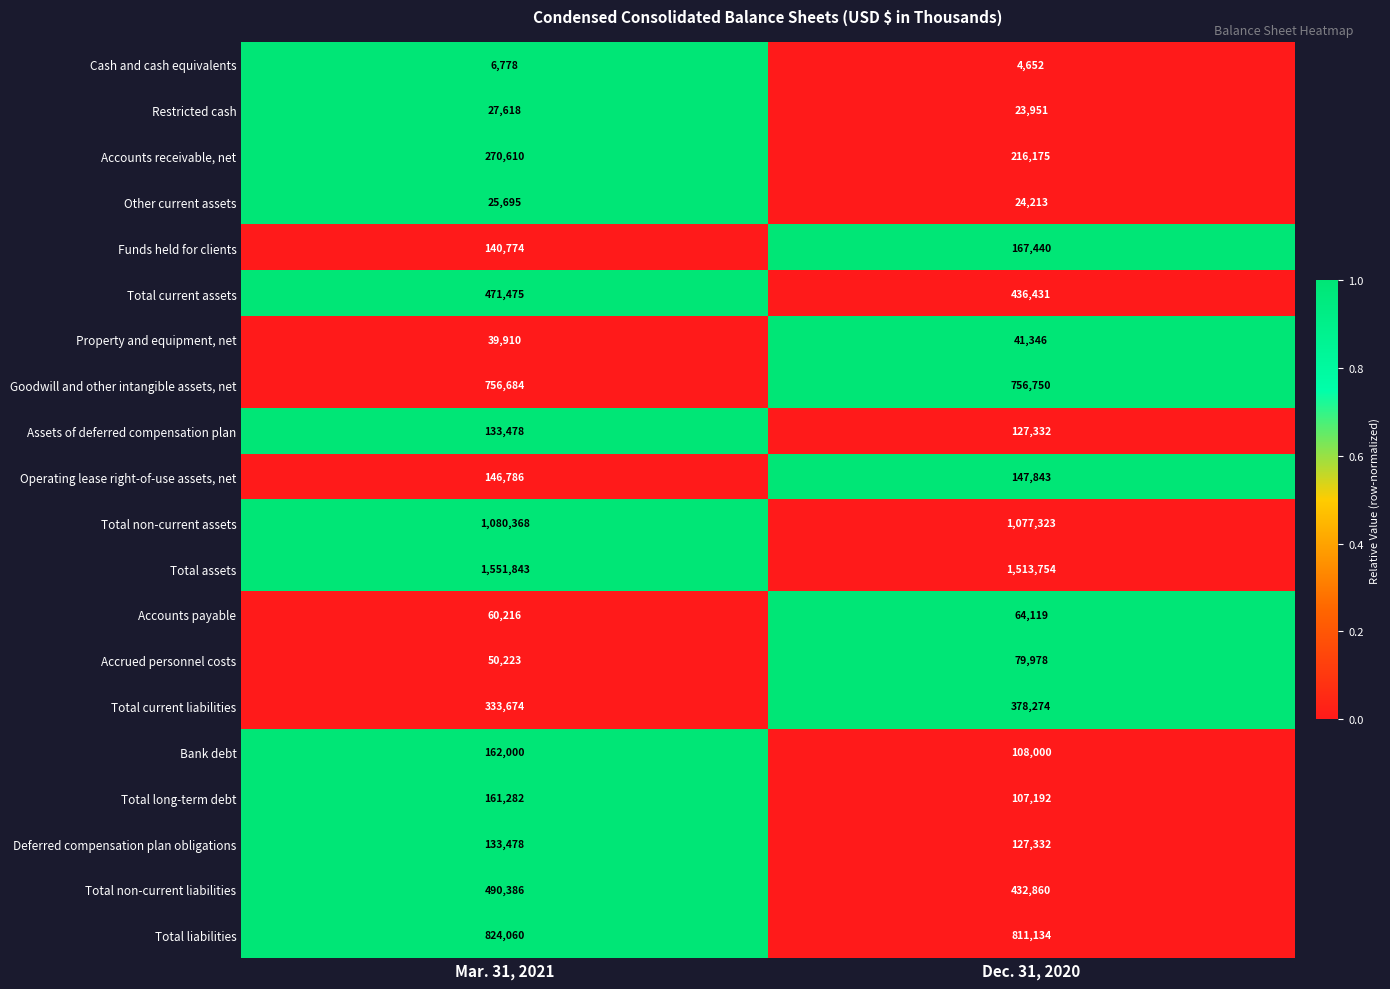

The Property and equipment, net series shows 41346 at Dec. 31, 2020. True or false?

True